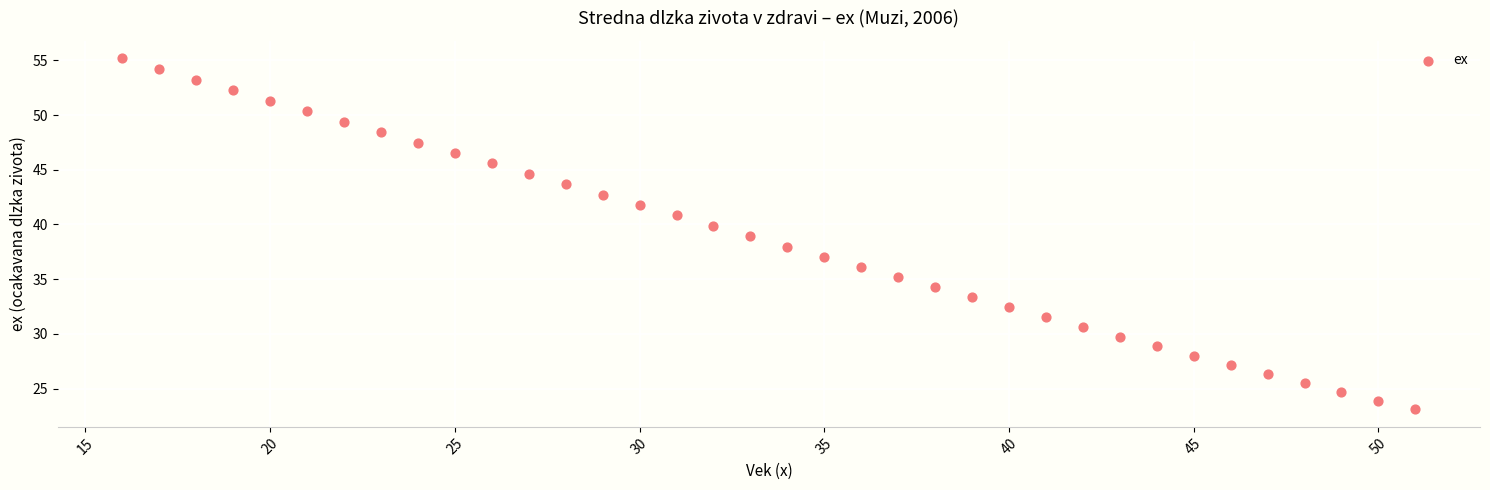

What is the range of X values (max minus min)?

35.0